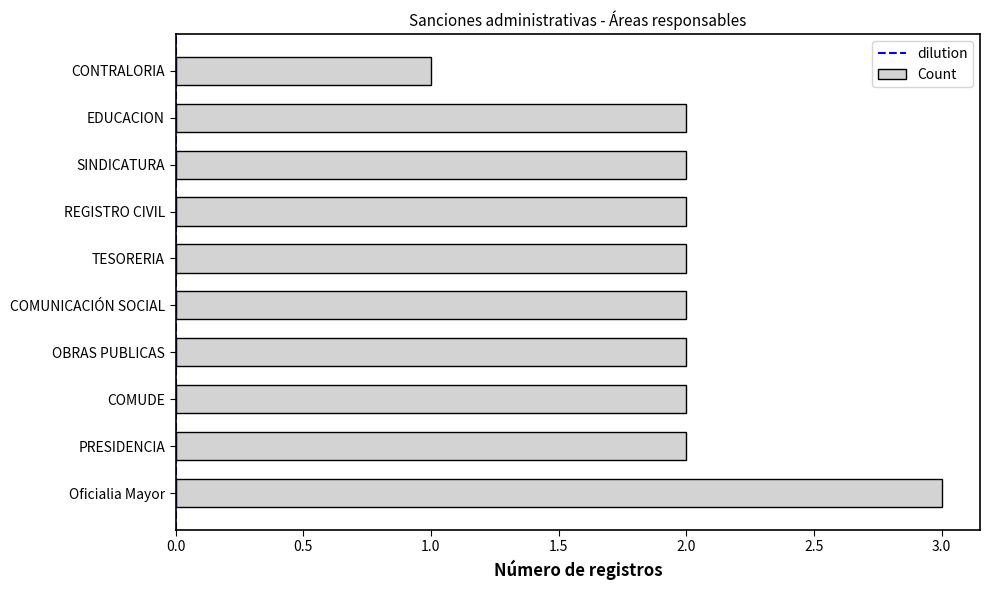

How many distinct data groups are displayed?

1